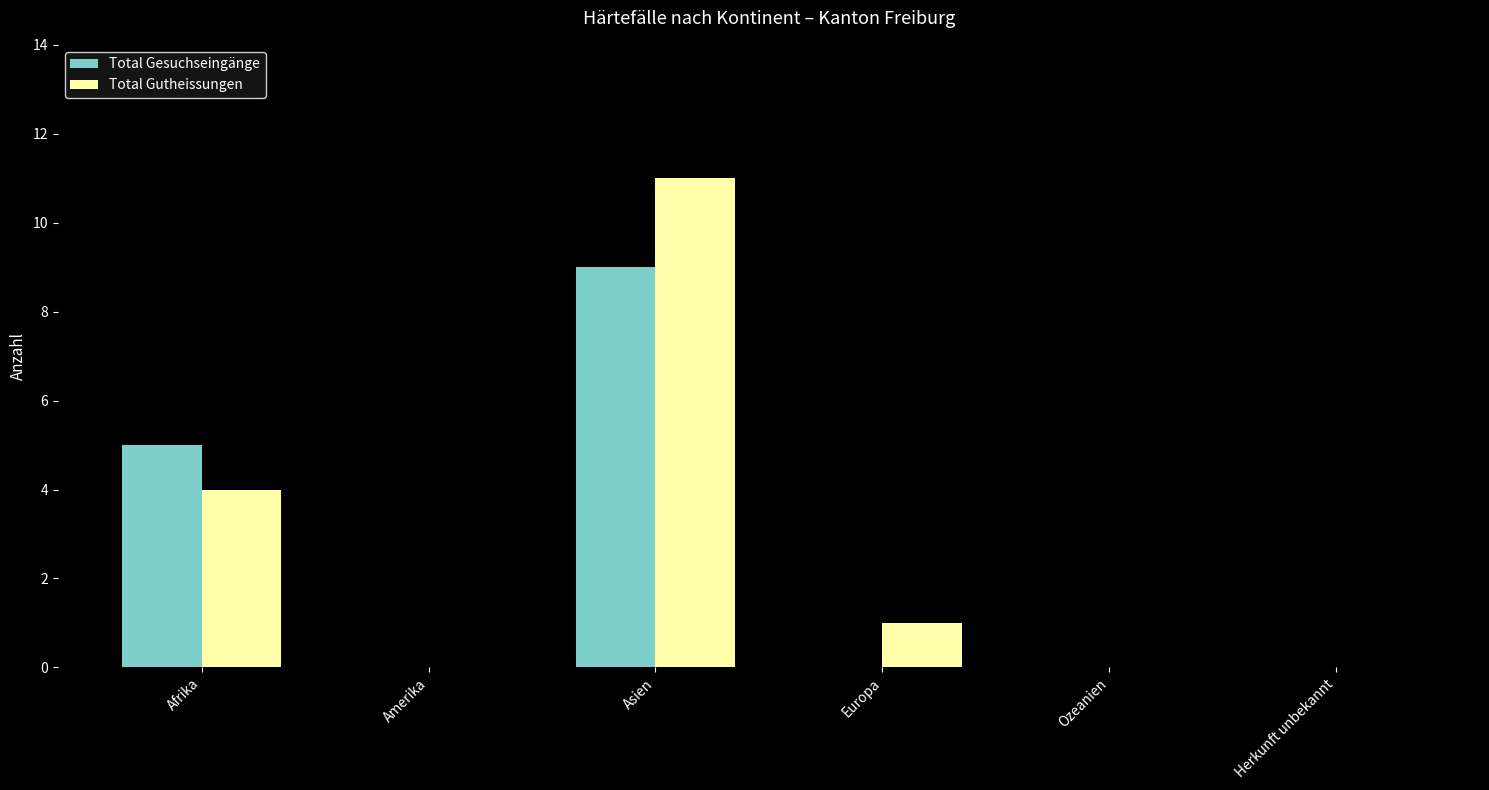

Which series changed the most between Afrika and Europa?

Total Gesuchseingänge